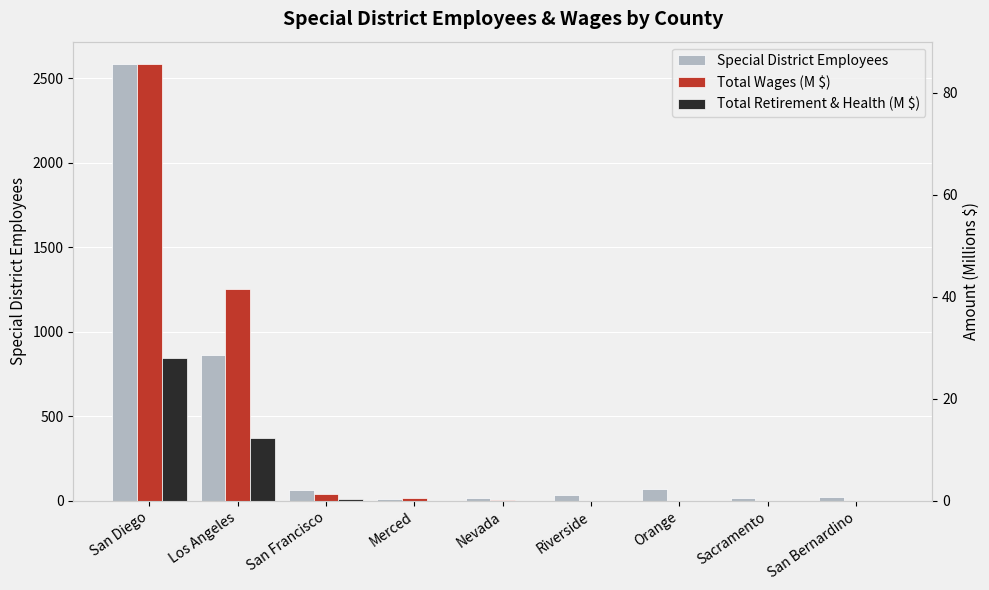

What is the spread (max minus min) of values at San Diego?

2558.0